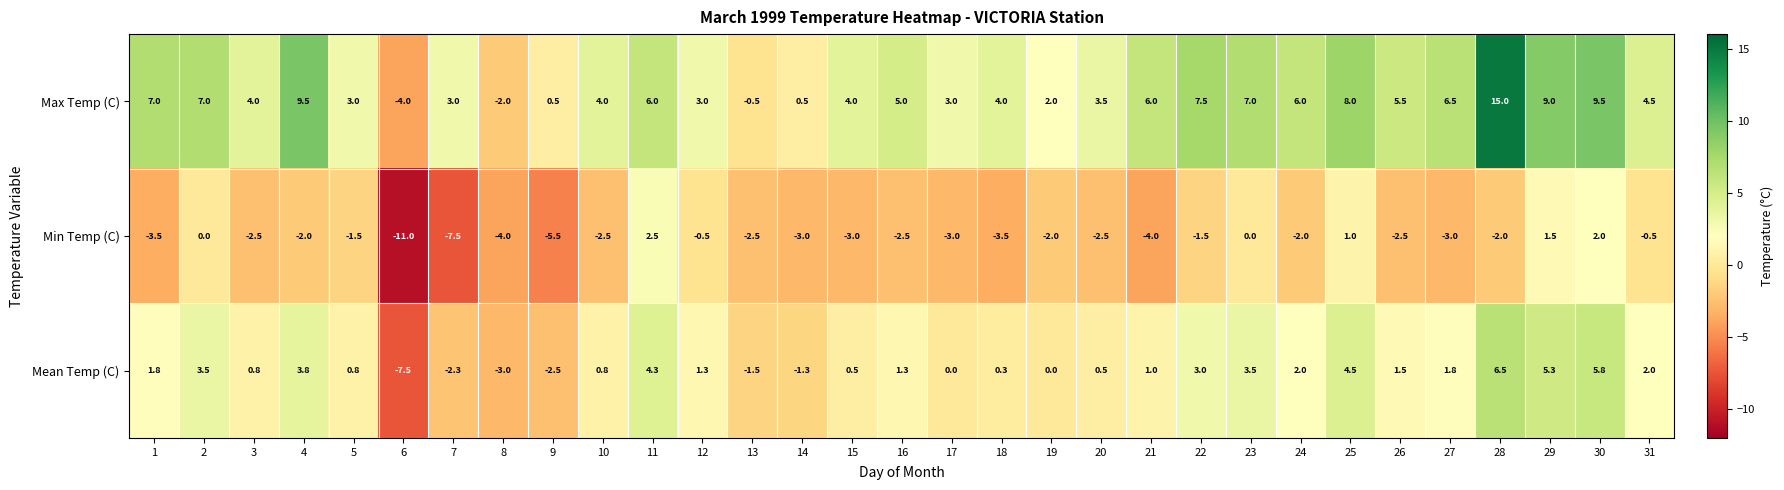

How many categories are shown in the chart?

31